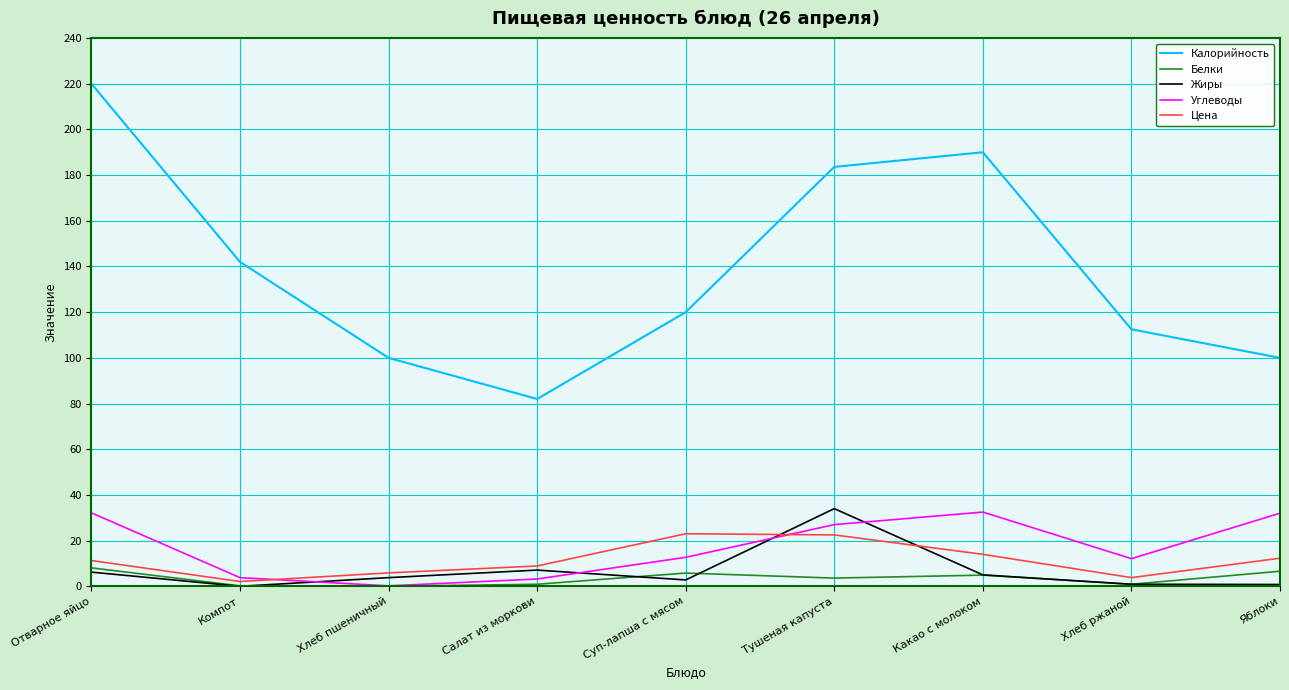

What value does the Белки series have at Какао с молоком?

4.9